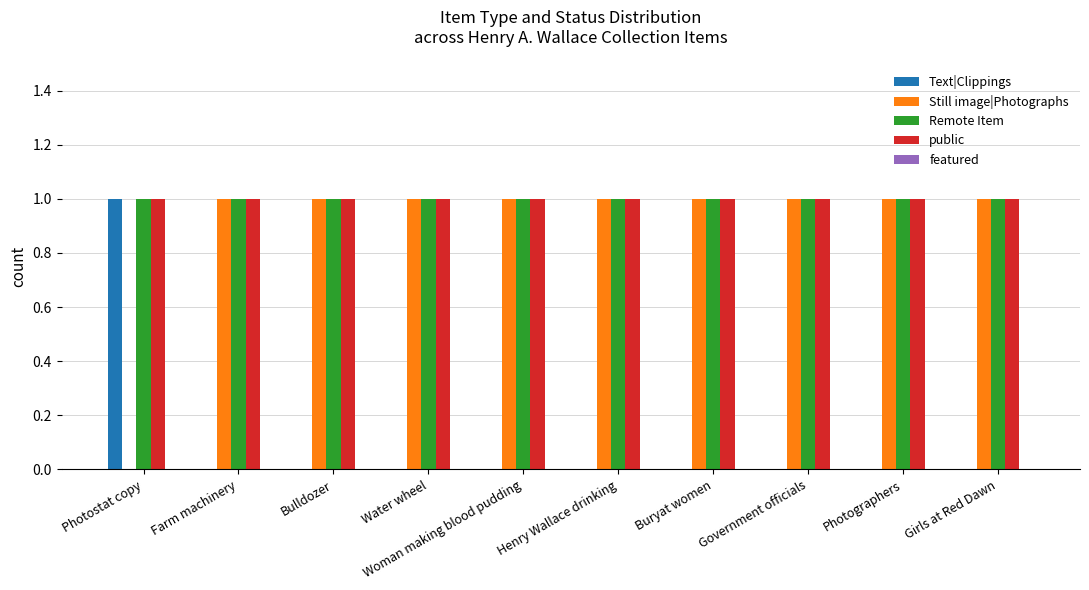

Is it true that Remote Item equals 1 at Girls at Red Dawn?

True